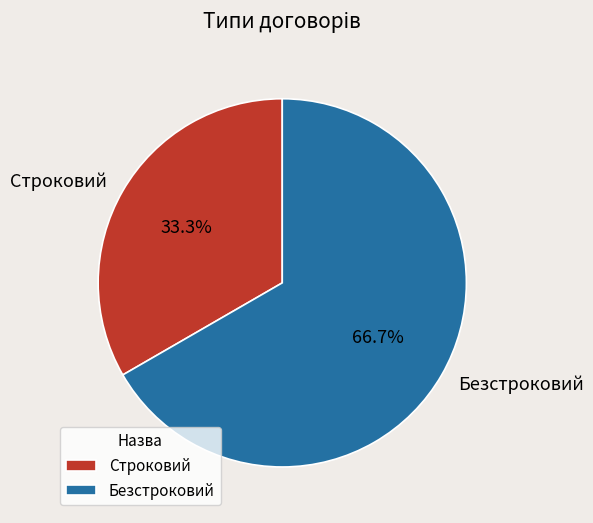

What percentage is the Безстроковий slice, to the nearest percent?

67%